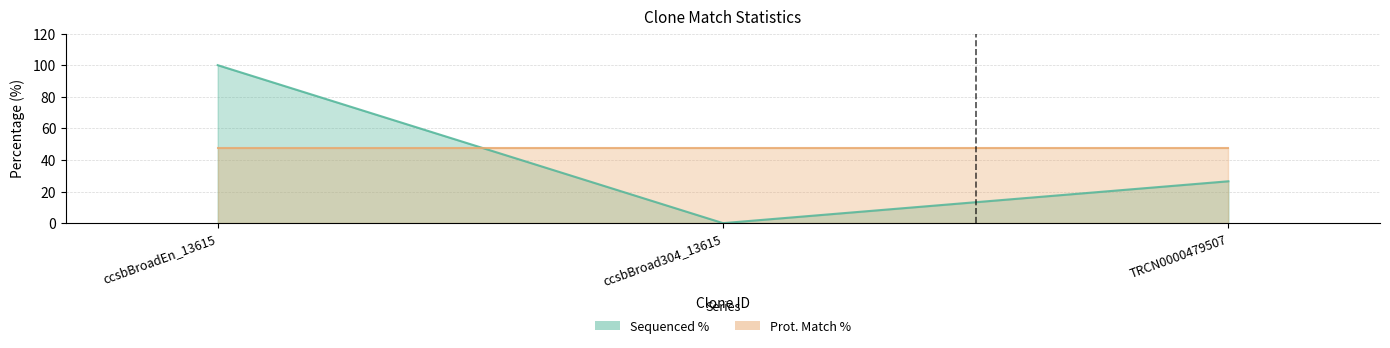

Reading left to right, transcribe all the data shown in this chart.

ccsbBroadEn_13615=100.0	ccsbBroad304_13615=0.0	TRCN0000479507=26.5